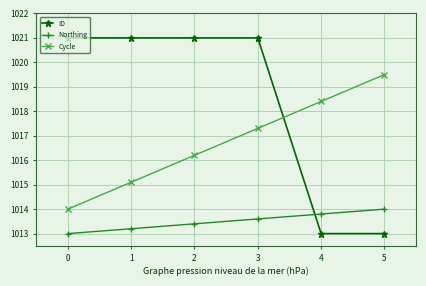

What is the difference between the Northing values at 2 and 0?

0.4